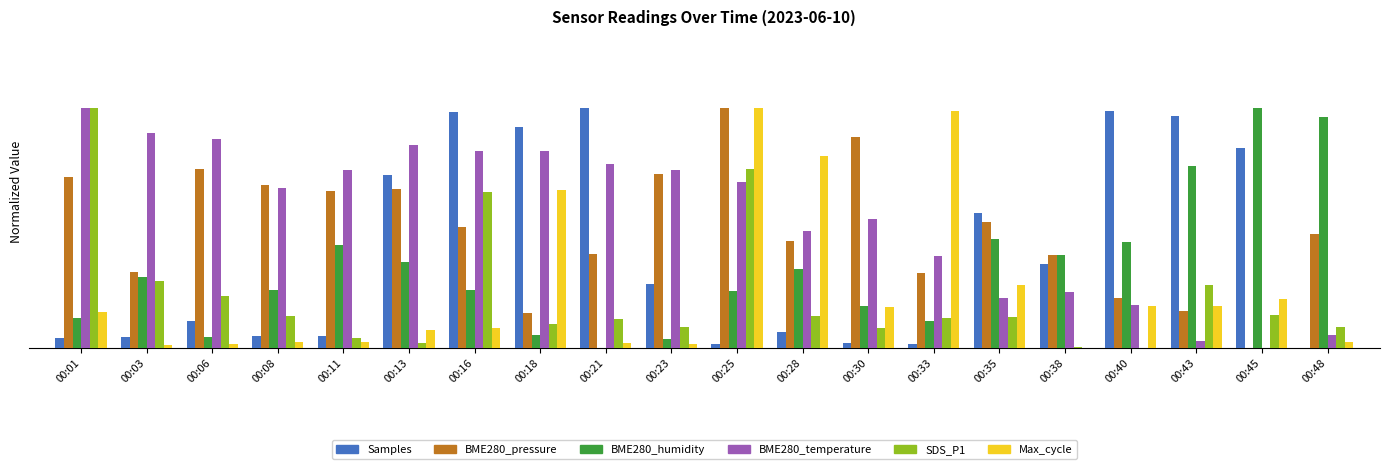

What are all the series names shown in the legend?

Samples, BME280_pressure, BME280_humidity, BME280_temperature, SDS_P1, Max_cycle